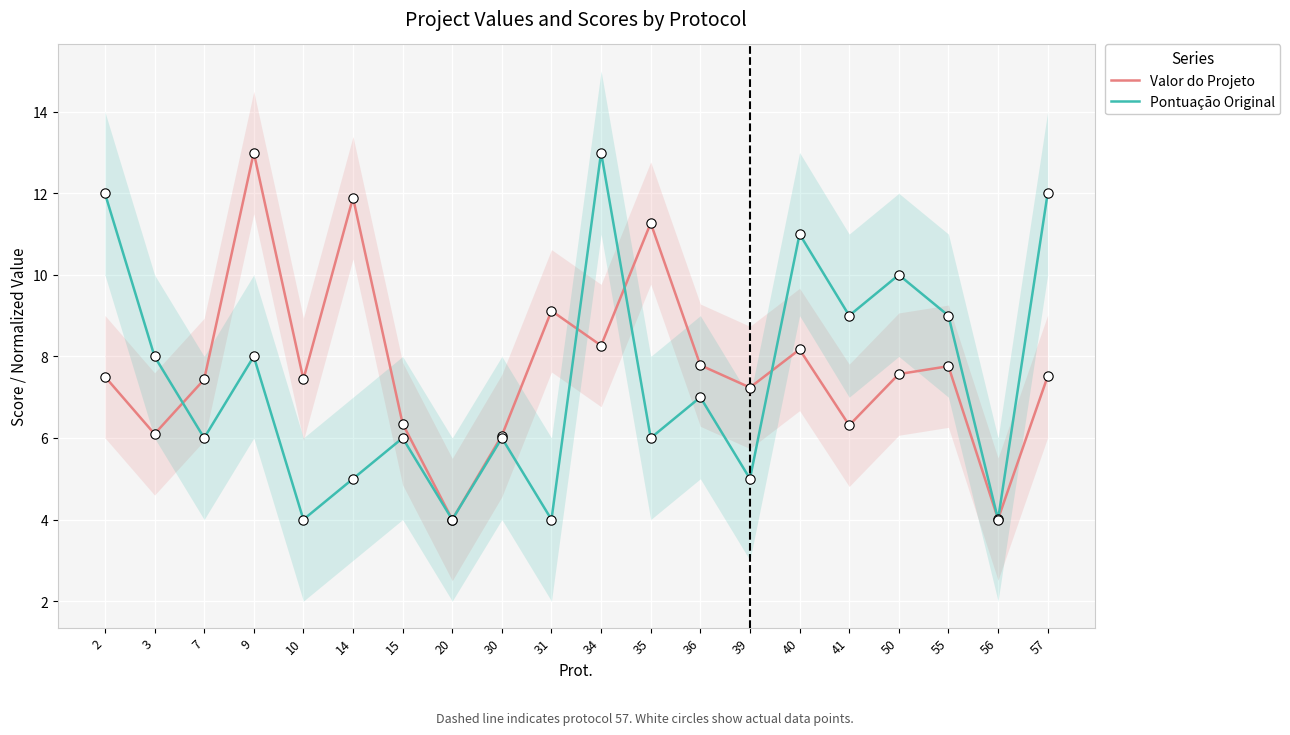

Which series has the largest total across all categories?

Valor do Projeto